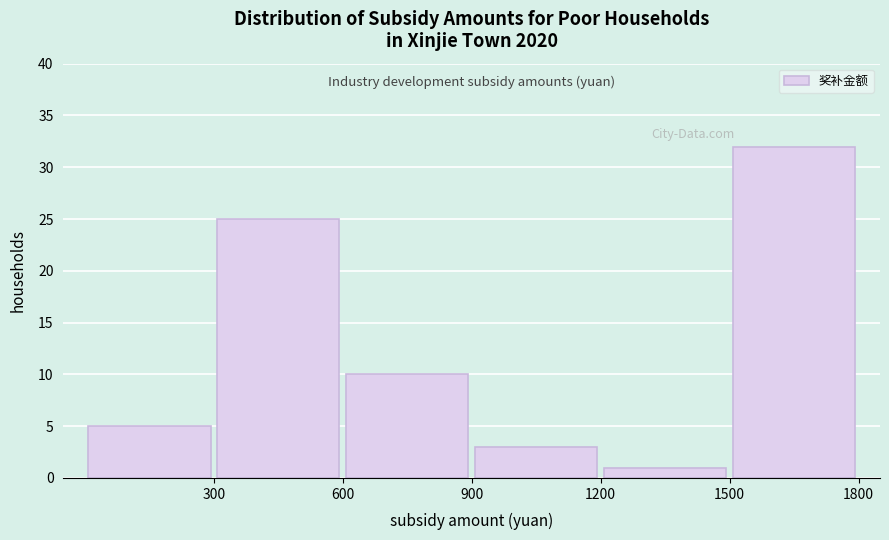

Reading left to right, transcribe this chart: for each bar, give the range it covers on the x-axis and its height. The values are not printed on the chart, so give them approximately, as read against the axis.

0 to 300: 5
300 to 600: 25
600 to 900: 10
900 to 1200: 3
1200 to 1500: 1
1500 to 1800: 32